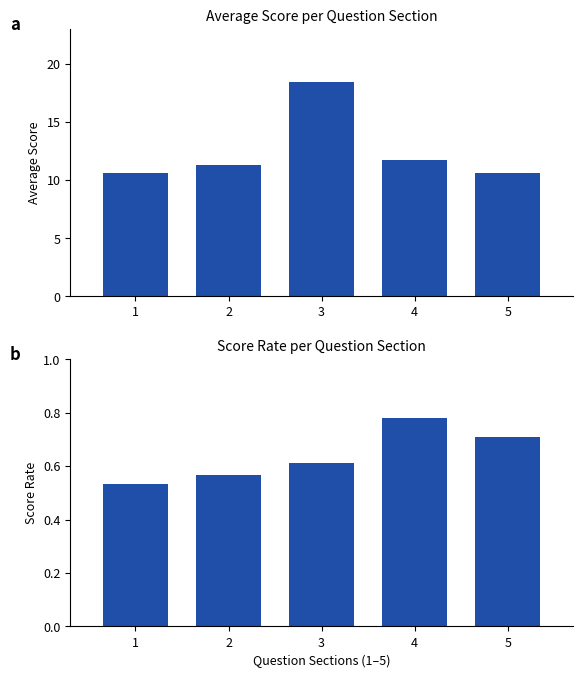

What is the smallest value displayed?

0.5